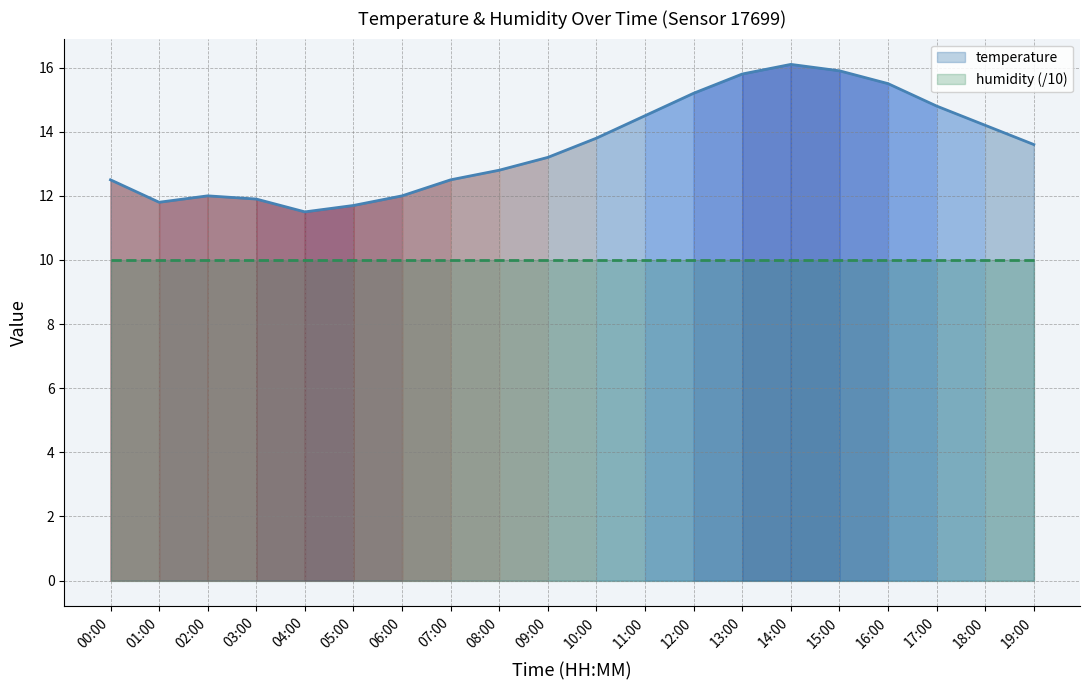

Where does the temperature series first go above 13?

09:00